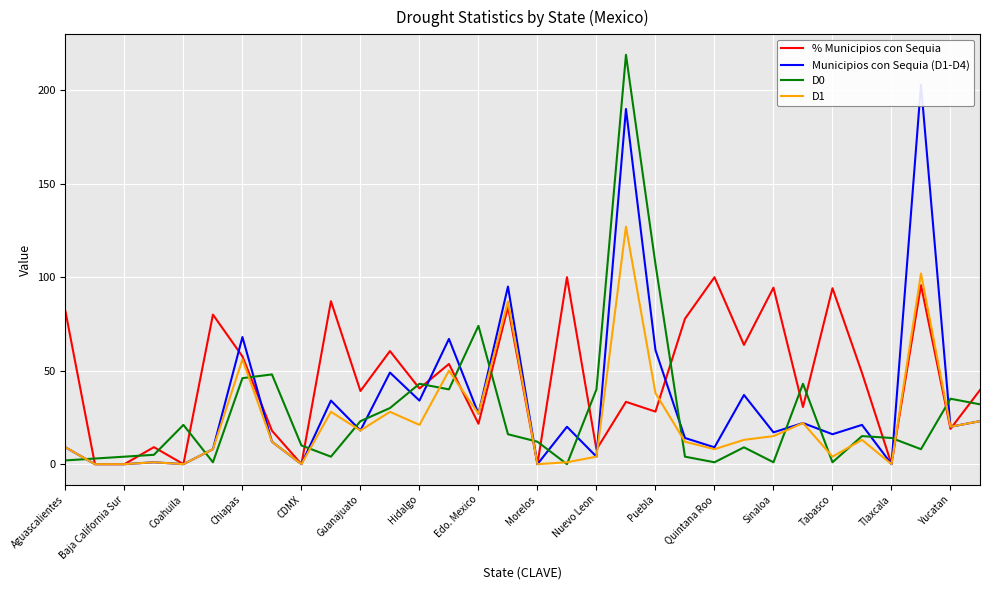

True or false: D0 has a value of 29.5 at CDMX.

False